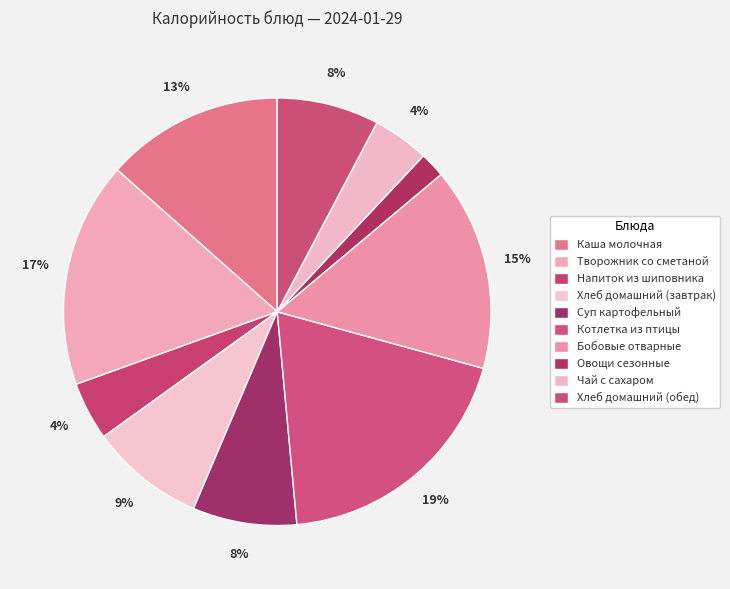

To the nearest percent, what is the difference between the largest and smallest slice percentages?

17%